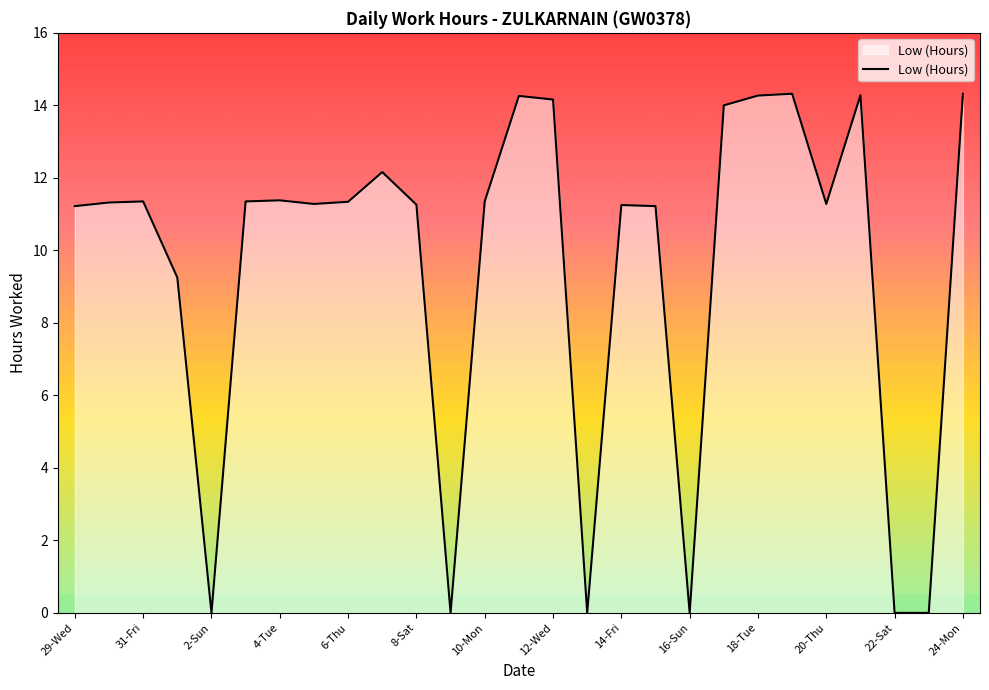

What is the difference between the maximum and minimum values?

14.3